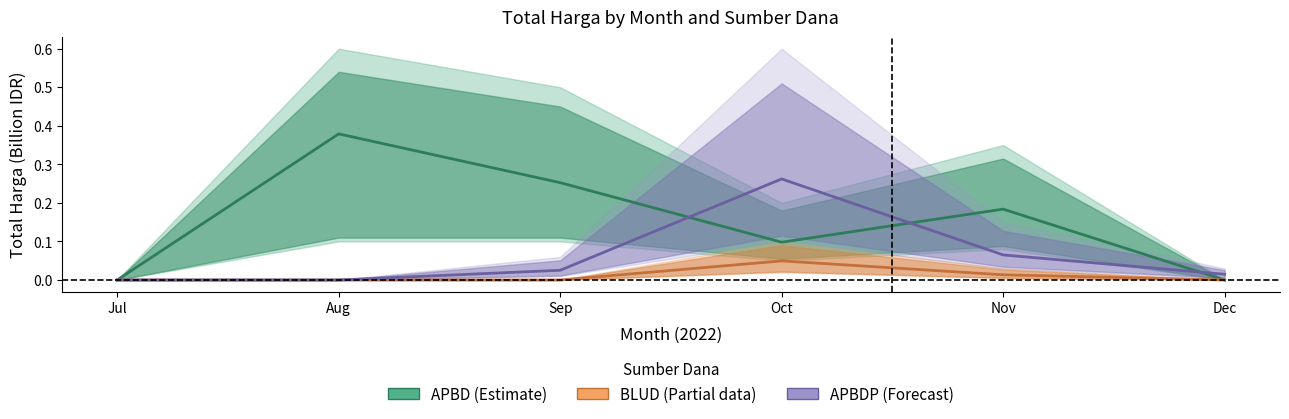

Which series has the widest spread of values?

APBD (Estimate)